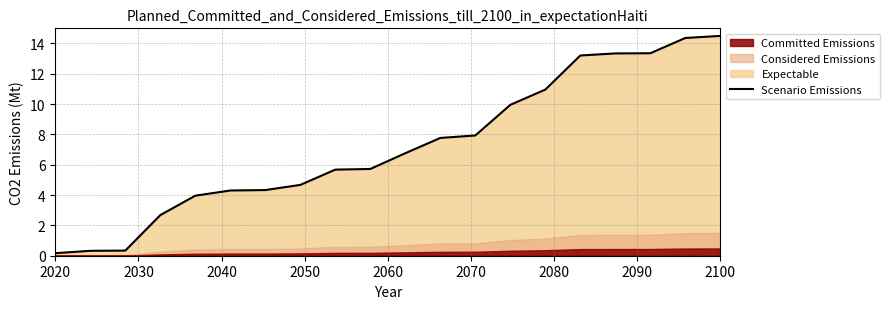

What is the maximum value for Scenario Emissions?

14.5